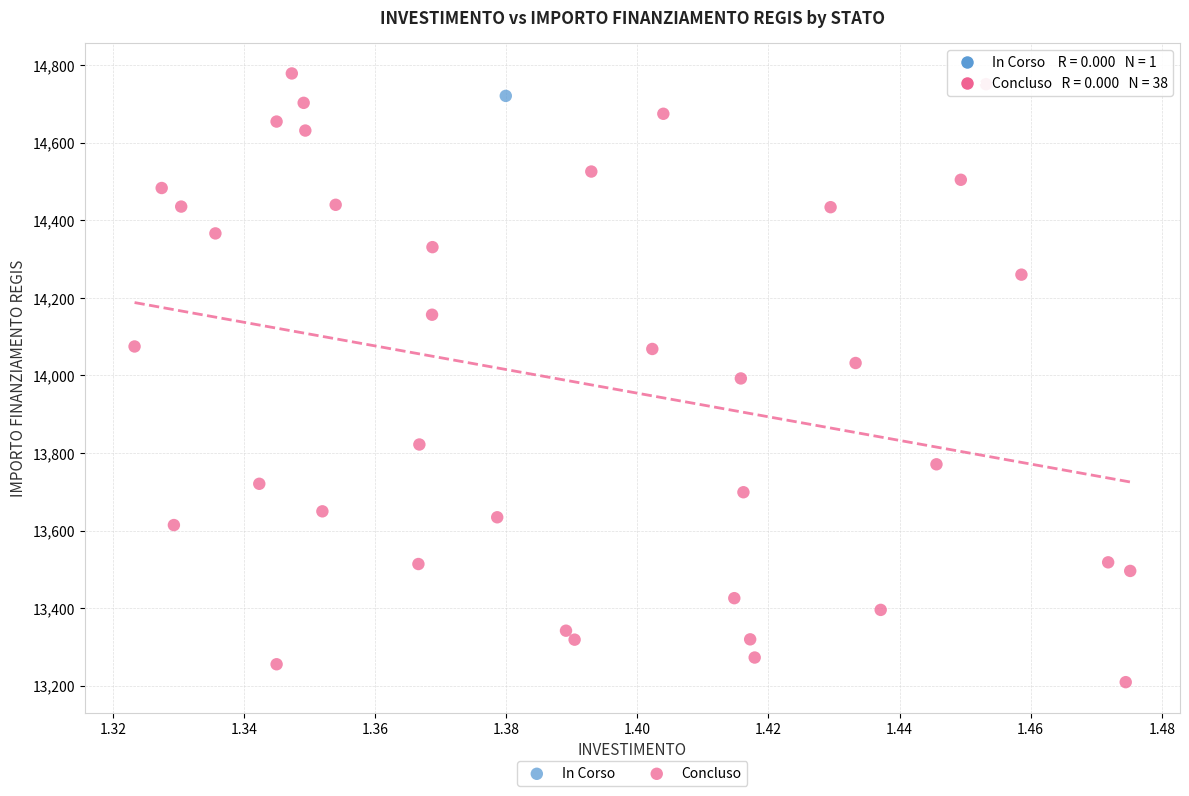

What are all the series names shown in the legend?

In Corso, Concluso